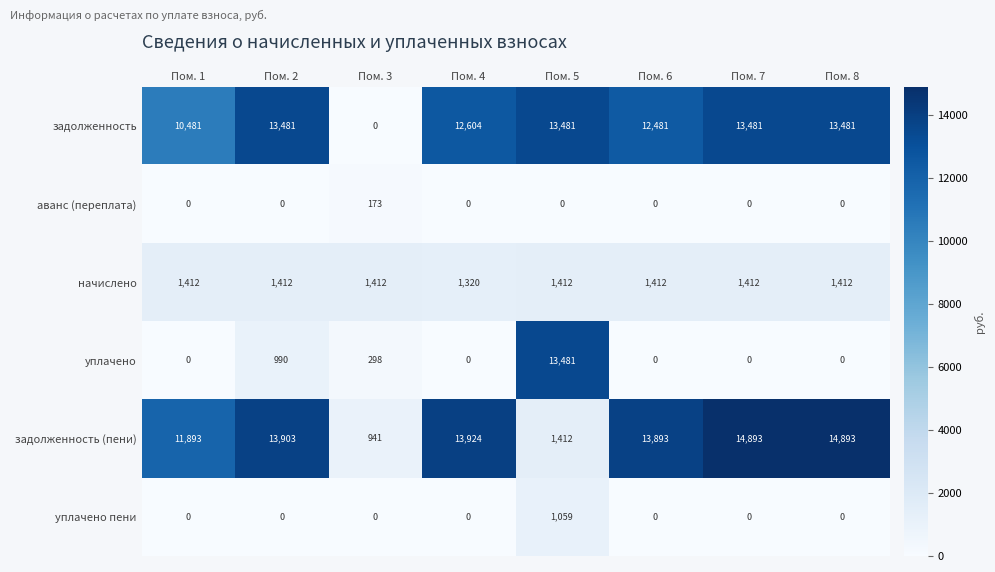

What value does the начислено series have at Пом. 8, to the nearest 5?

1410